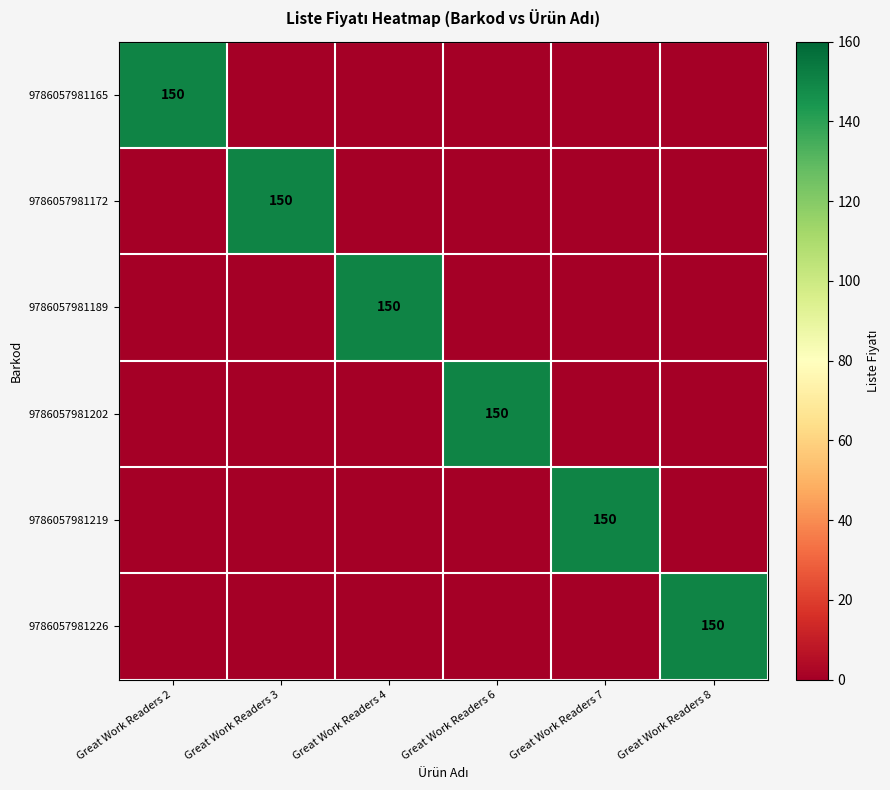

The value of 9786057981219 at Great Work Readers 7 is 150. True or false?

True